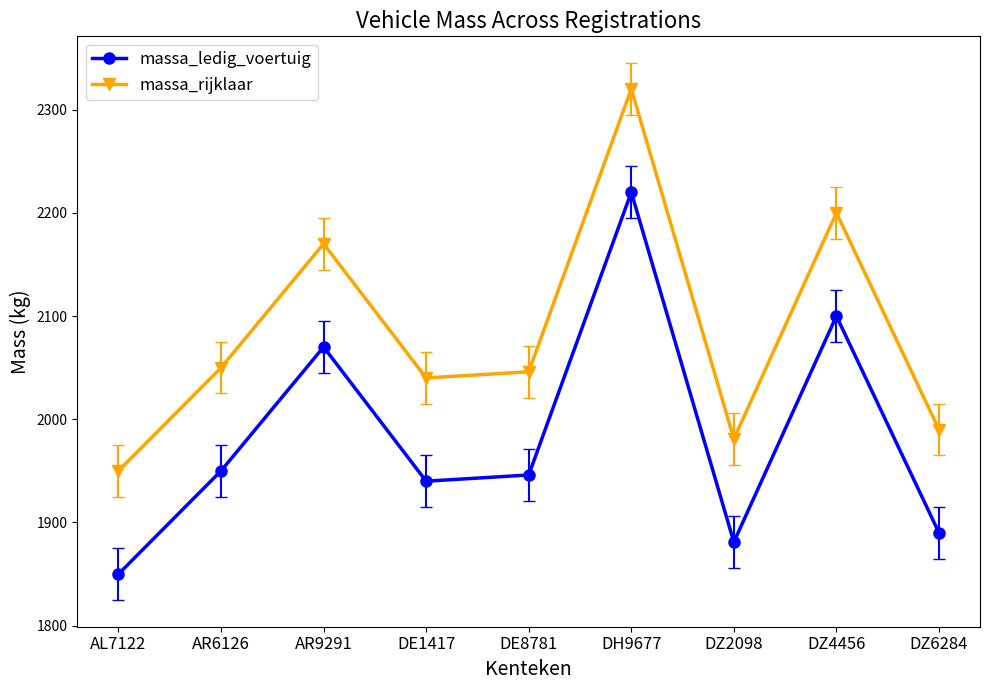

What is the lowest value of the massa_ledig_voertuig series?

1850